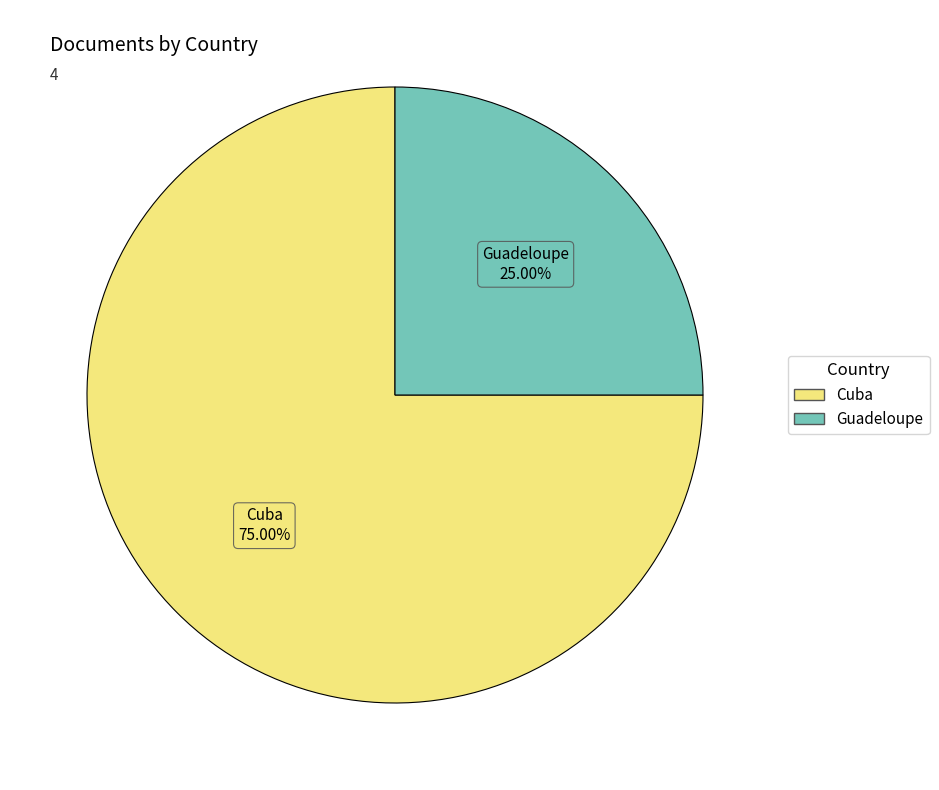

True or false: Guadeloupe accounts for 25% of the total.

True